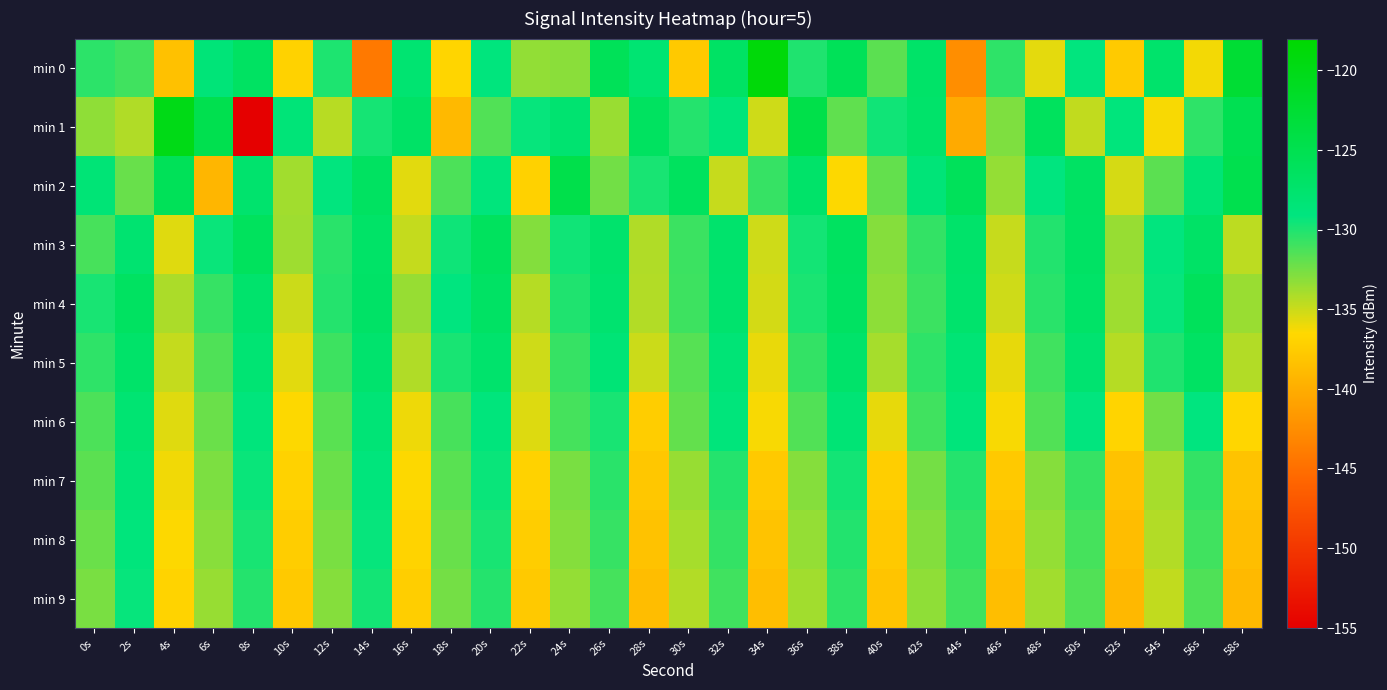

At which category does the chart reach its peak across all series?

34s